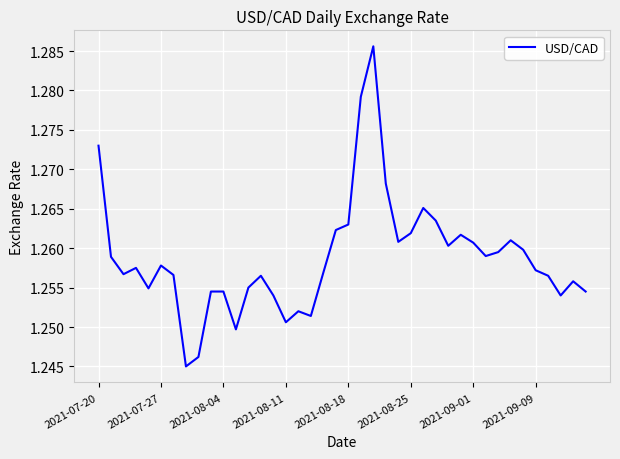

What is the value of the 35th point from the left?

1.3